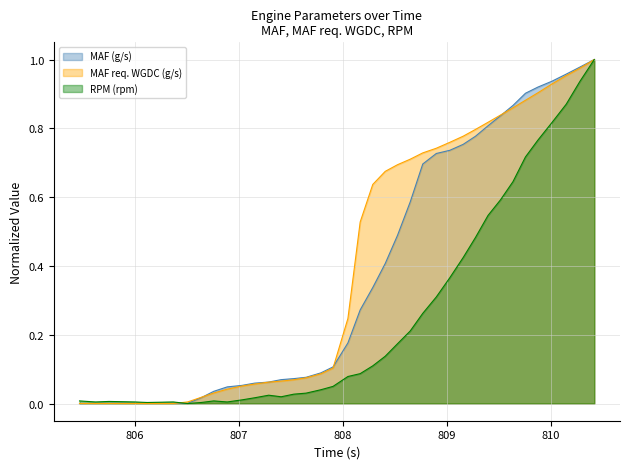

Read the MAF (g/s) value at 809.874.

0.9